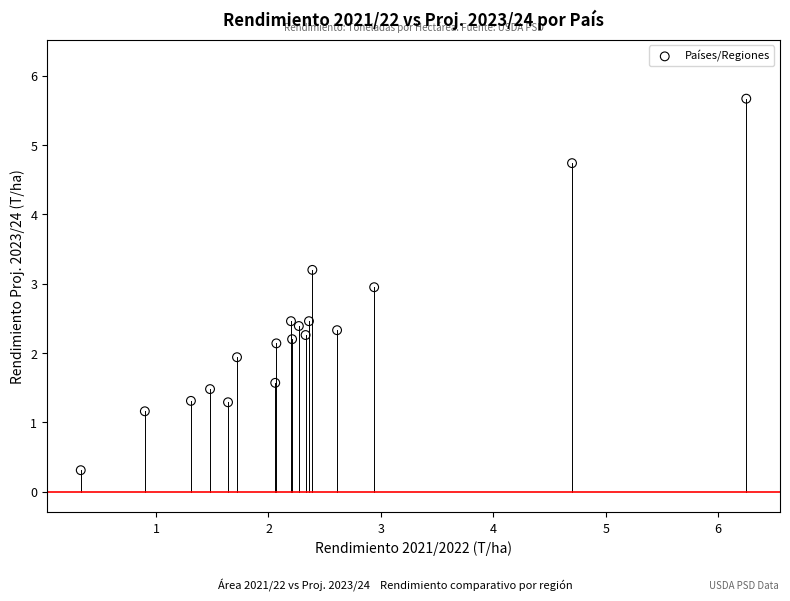

What is the range of Y values (max minus min)?

5.4